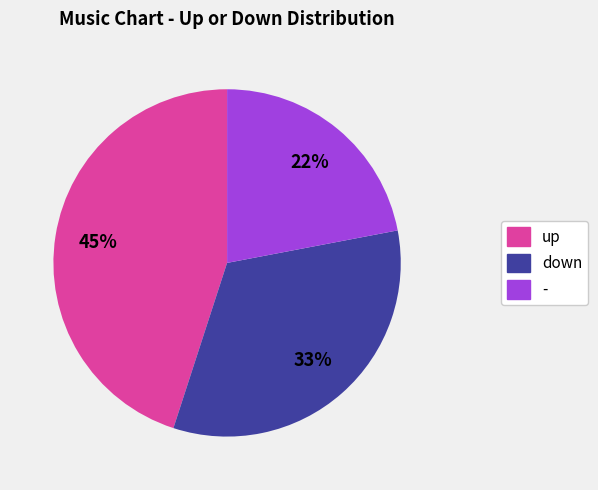

Is the sum of - and up greater than half?

Yes